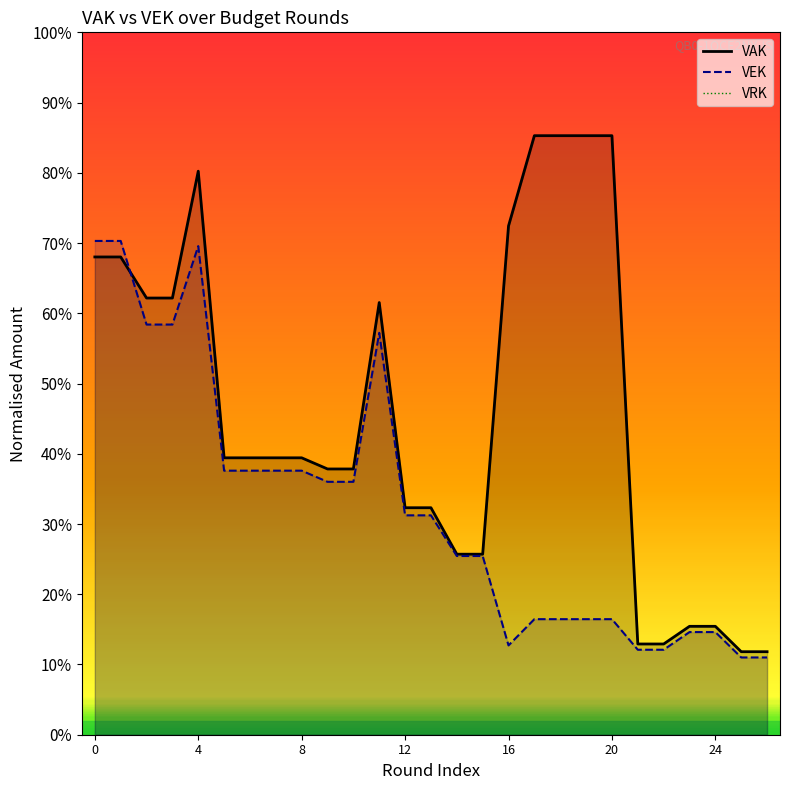

Rank the series by their average value, from highest to lowest.

VAK, VEK